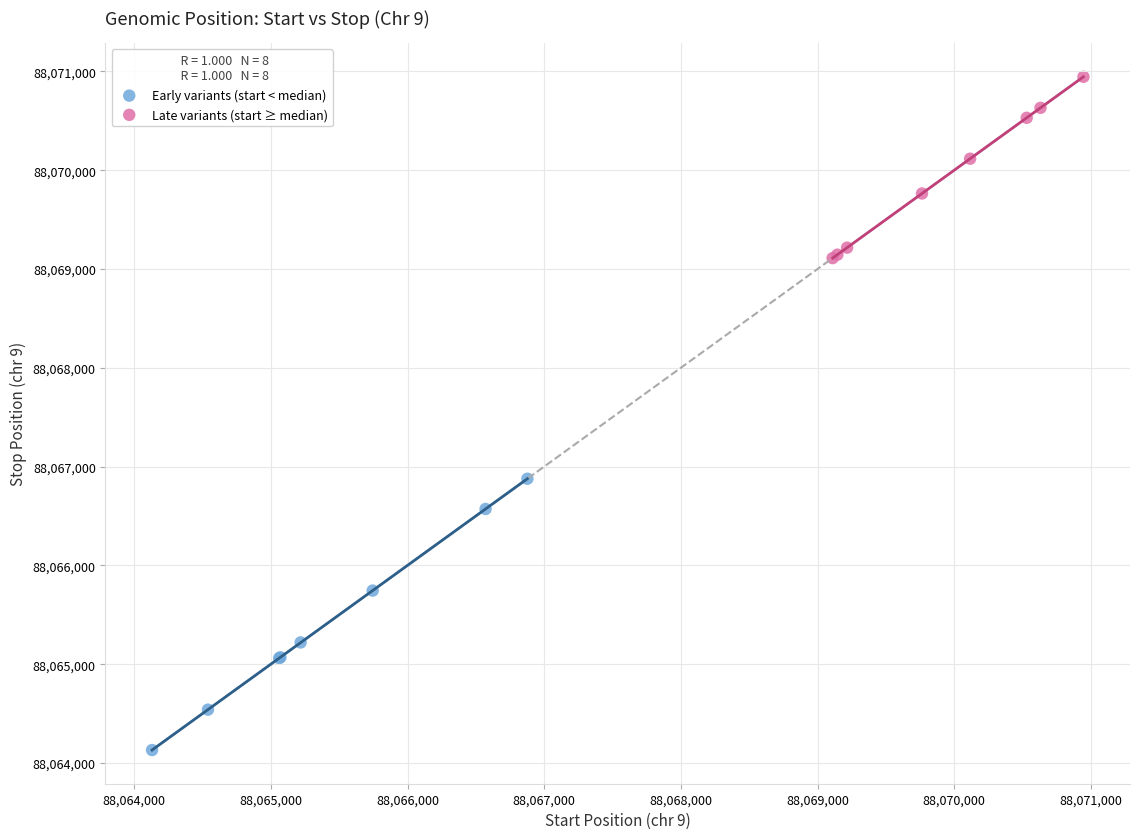

Which series has the largest Y range (max minus min)?

Early variants (start < median)